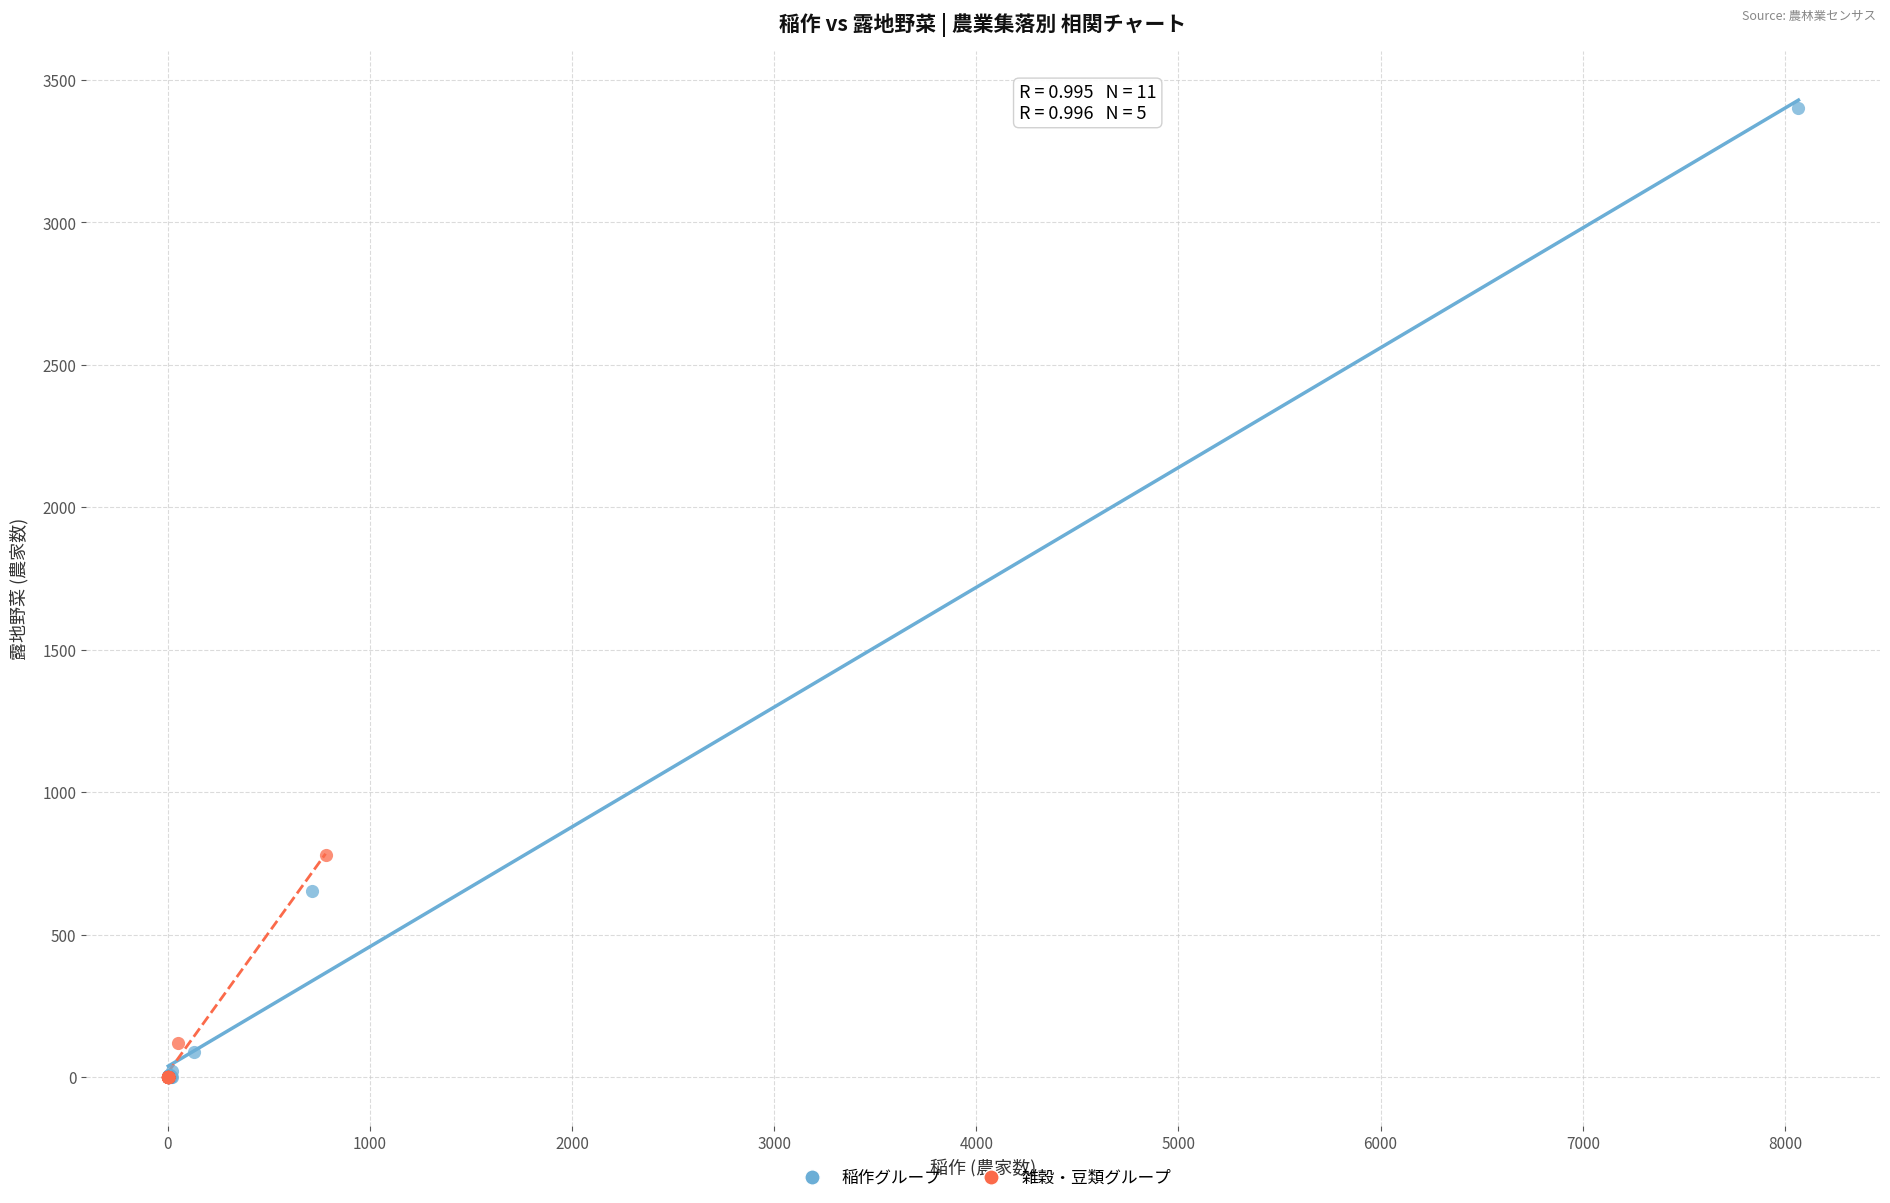

Which series has the largest Y range (max minus min)?

稲作グループ